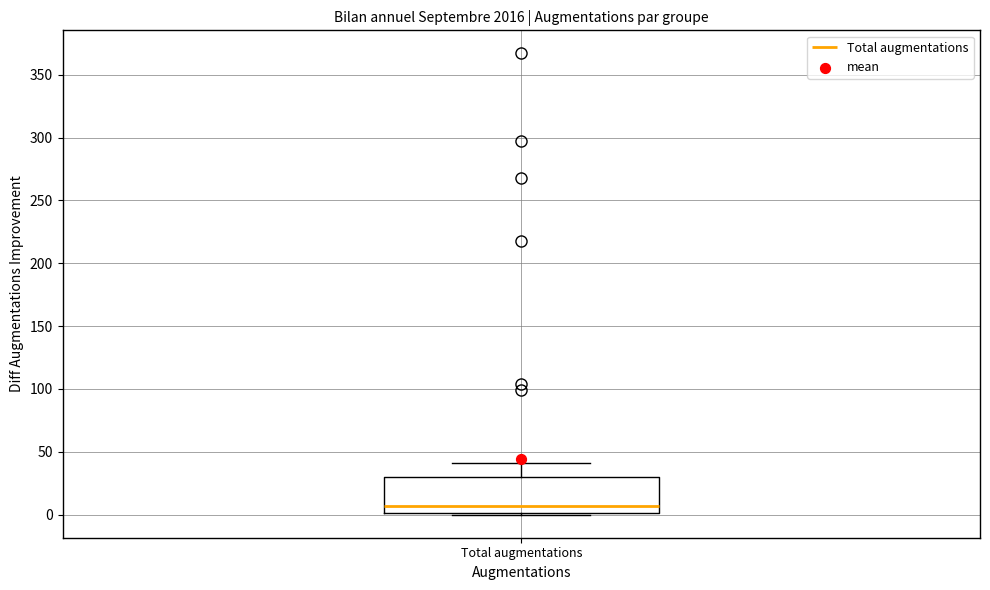

Where is the lower edge of the box for Total augmentations on the y-axis? The values are not printed on the chart, so give them approximately, as read against the axis.

0